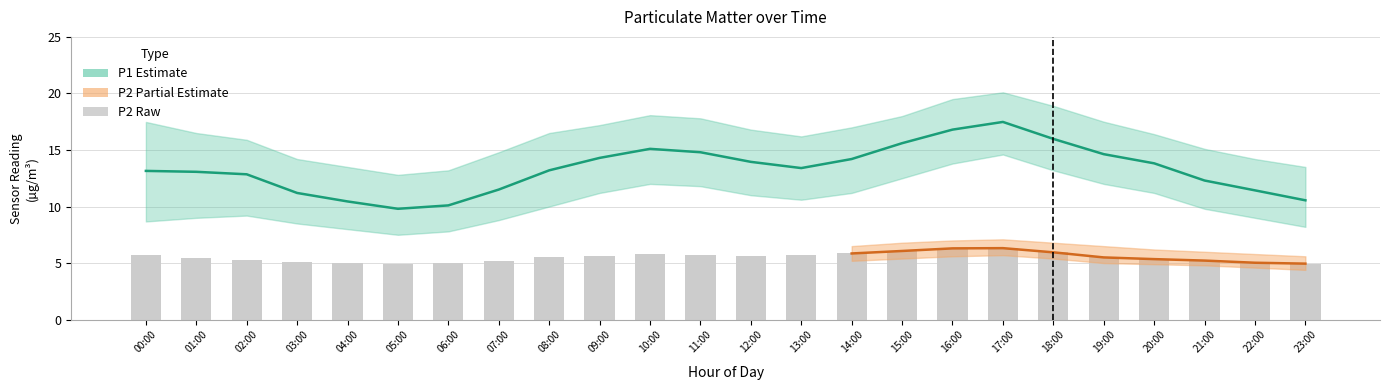

Is the value of P1_lower at 19:00 greater than the value of P2 at 12:00?

Yes